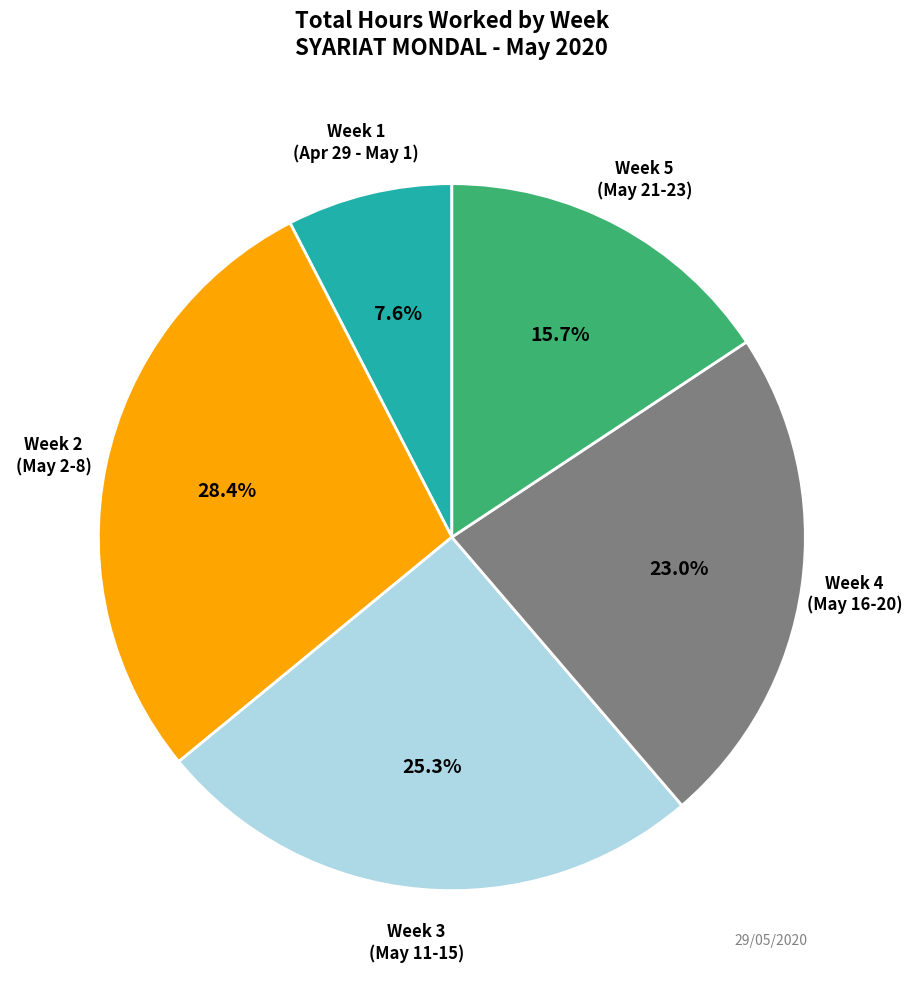

Does any single category account for the majority?

No